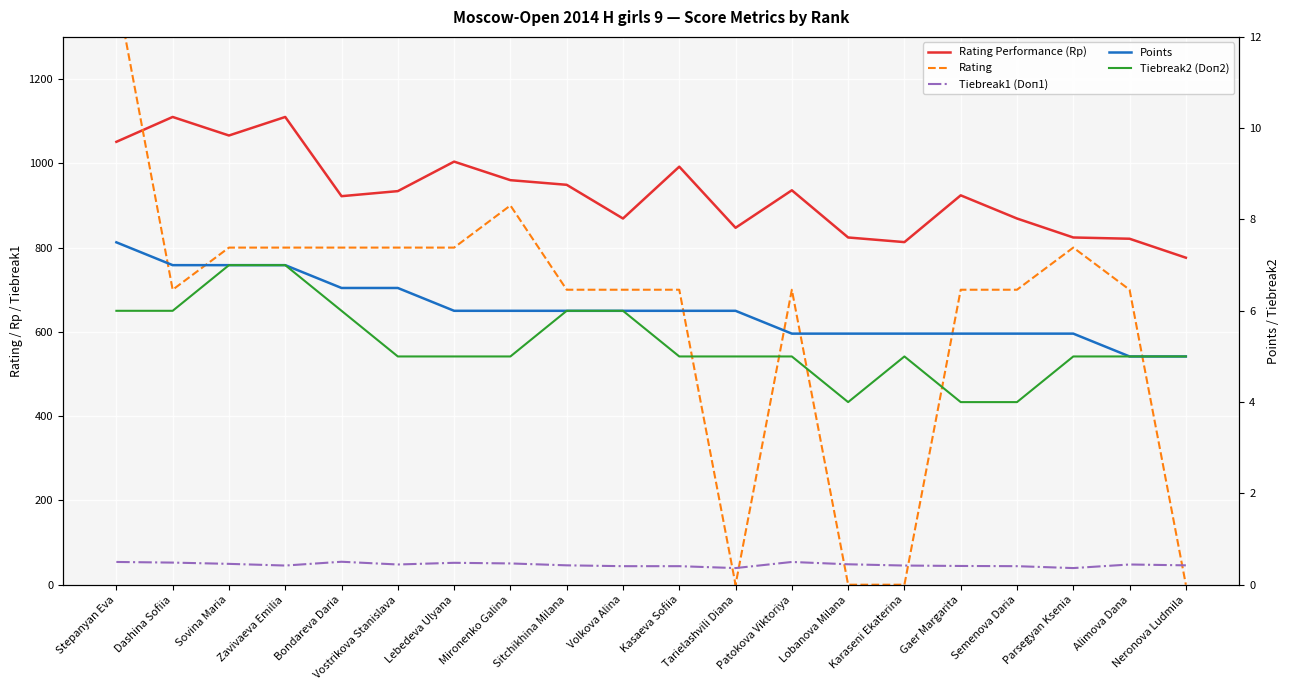

What is the greatest value displayed?

1412.0